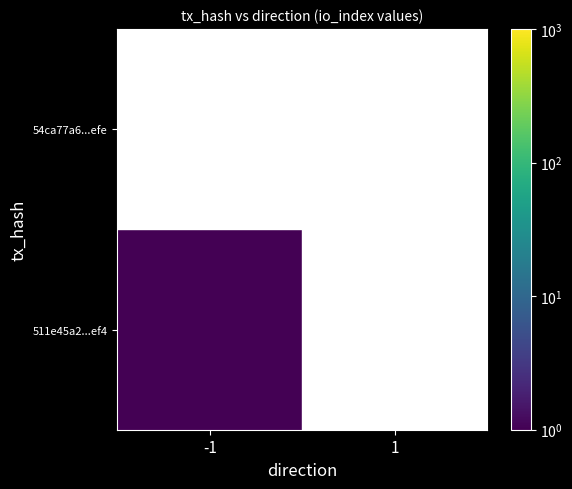

Reading left to right, extract all data points from this chart.

511e45a2...ef4: -1=1	1=0
54ca77a6...efe: -1=0	1=0